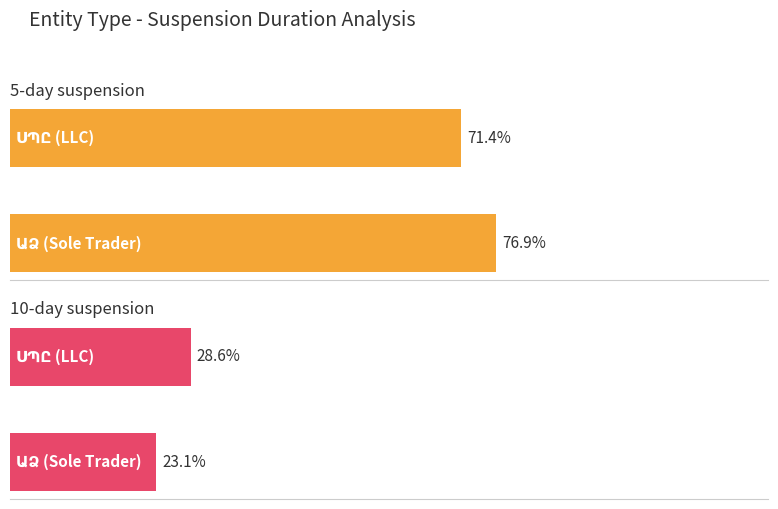

The value of 10 days at ԱԿՎԱՐԻԴ is 5. True or false?

False